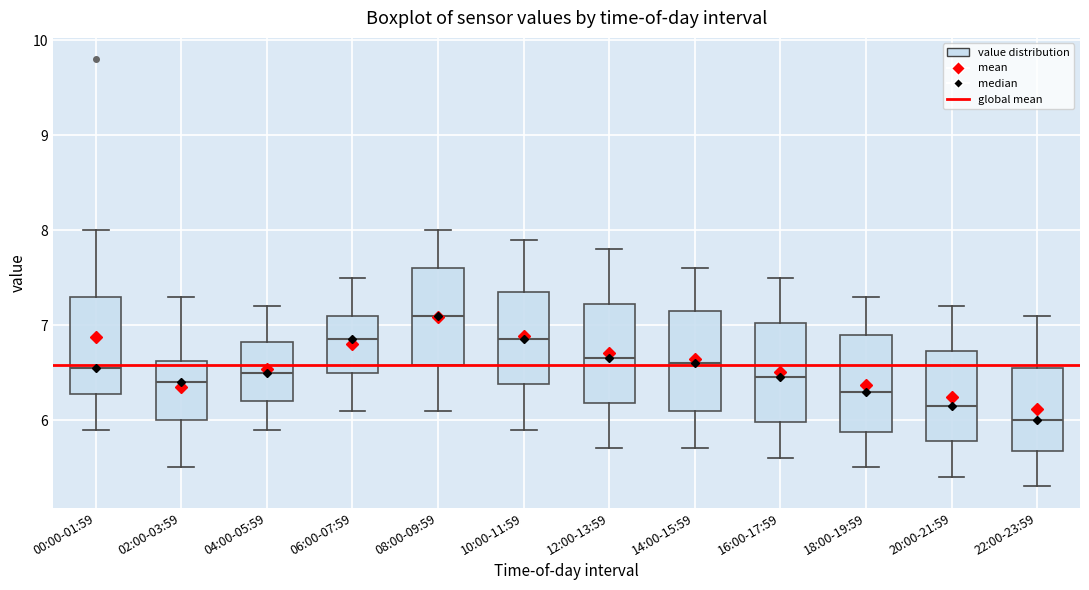

Reading left to right, read every box against the y-axis: the position of its median line, the range the box covers, and the ends of its whiskers. The values are not printed on the chart, so give them approximately, as read against the axis.

00:00-01:59: median 6.6, box 6.3 to 7.3, whiskers 5.9 to 8.0
02:00-03:59: median 6.4, box 6.0 to 6.6, whiskers 5.5 to 7.3
04:00-05:59: median 6.5, box 6.2 to 6.8, whiskers 5.9 to 7.2
06:00-07:59: median 6.9, box 6.5 to 7.1, whiskers 6.1 to 7.5
08:00-09:59: median 7.1, box 6.6 to 7.6, whiskers 6.1 to 8.0
10:00-11:59: median 6.9, box 6.4 to 7.4, whiskers 5.9 to 7.9
12:00-13:59: median 6.7, box 6.2 to 7.2, whiskers 5.7 to 7.8
14:00-15:59: median 6.6, box 6.1 to 7.2, whiskers 5.7 to 7.6
16:00-17:59: median 6.5, box 6.0 to 7.0, whiskers 5.6 to 7.5
18:00-19:59: median 6.3, box 5.9 to 6.9, whiskers 5.5 to 7.3
20:00-21:59: median 6.2, box 5.8 to 6.7, whiskers 5.4 to 7.2
22:00-23:59: median 6.0, box 5.7 to 6.6, whiskers 5.3 to 7.1